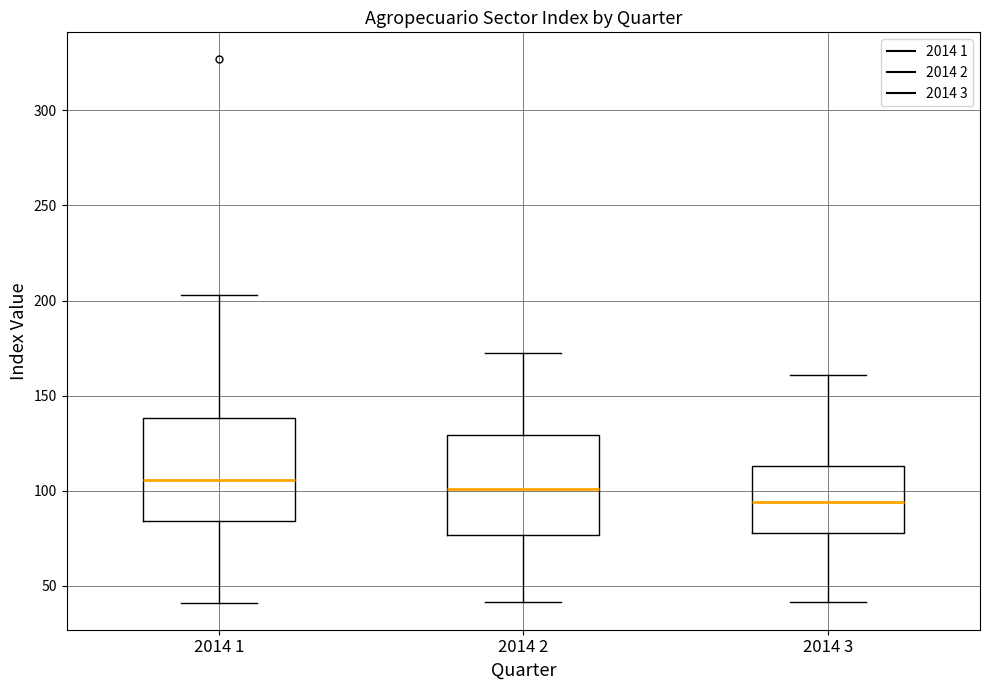

Where does the upper whisker of the box for 2014 1 end on the y-axis? The values are not printed on the chart, so give them approximately, as read against the axis.

205